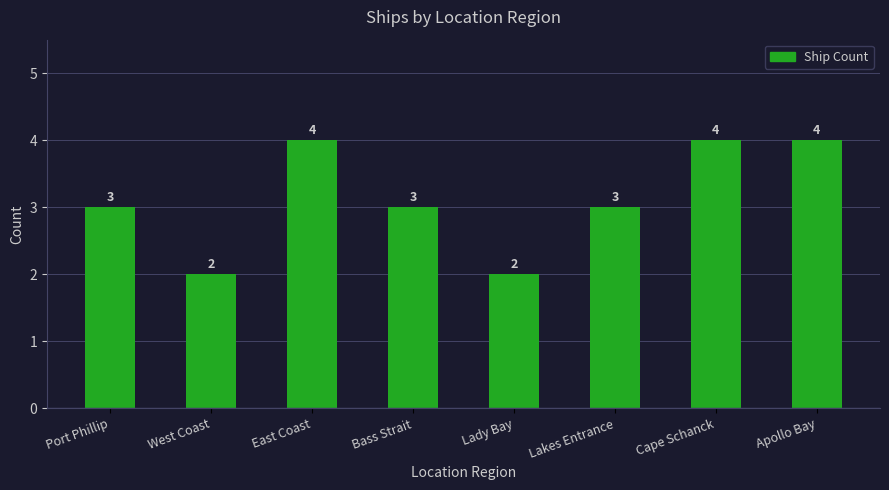

What is the value of the 3rd bar from the left?

4